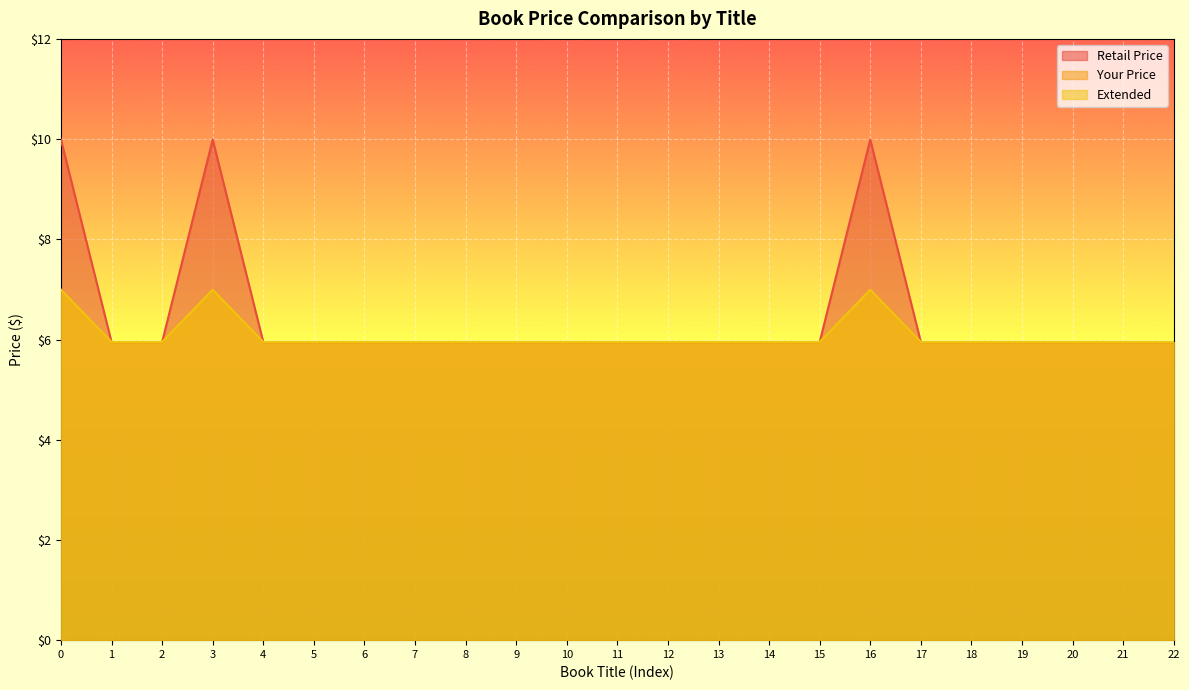

Is it true that Retail Price equals 6.0 at 6?

True